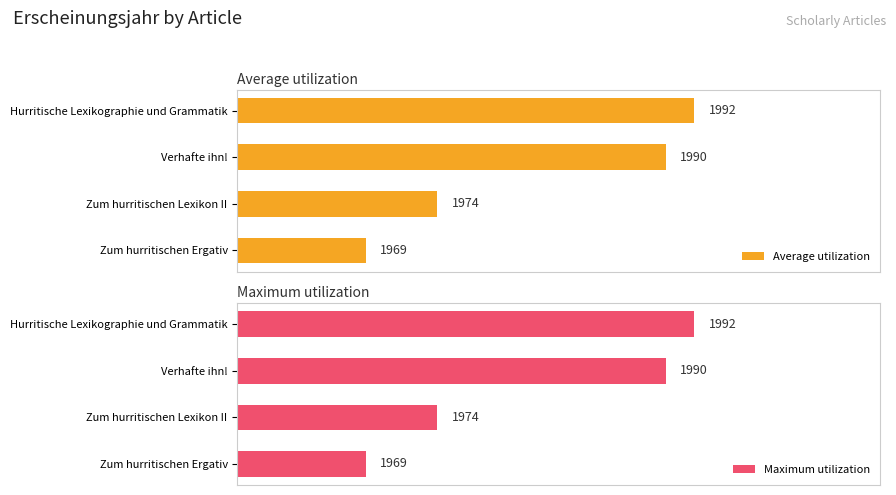

Which series has the largest range (max minus min)?

Average utilization